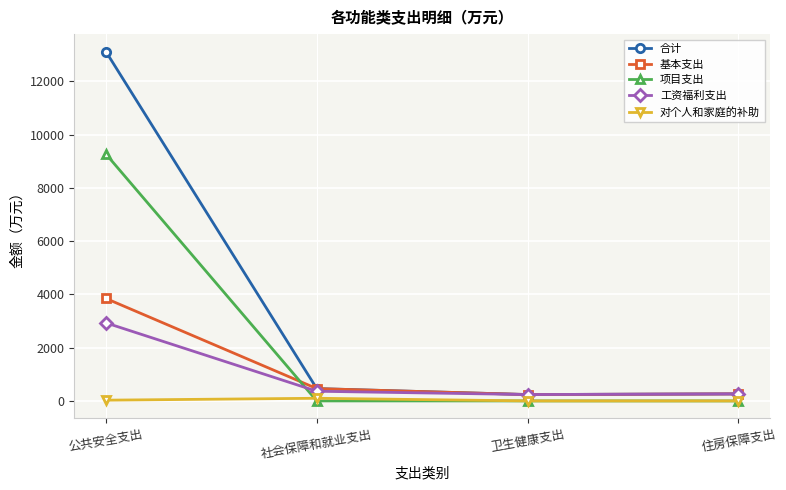

Which series has the widest spread of values?

合计